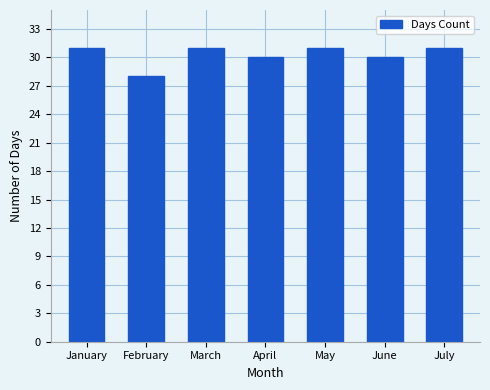

What is the value of the 4th bar from the left?

30